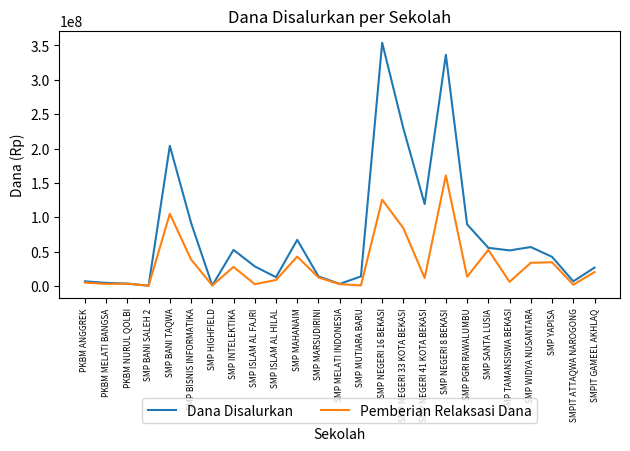

Which series has the largest range (max minus min)?

Dana Disalurkan